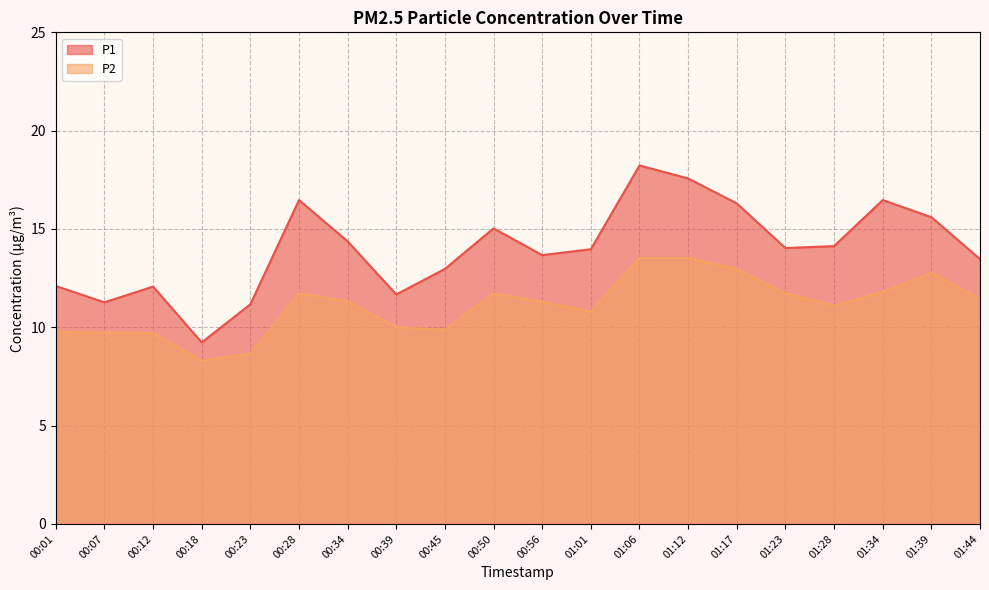

What is the label of the 10th point from the right?

00:56